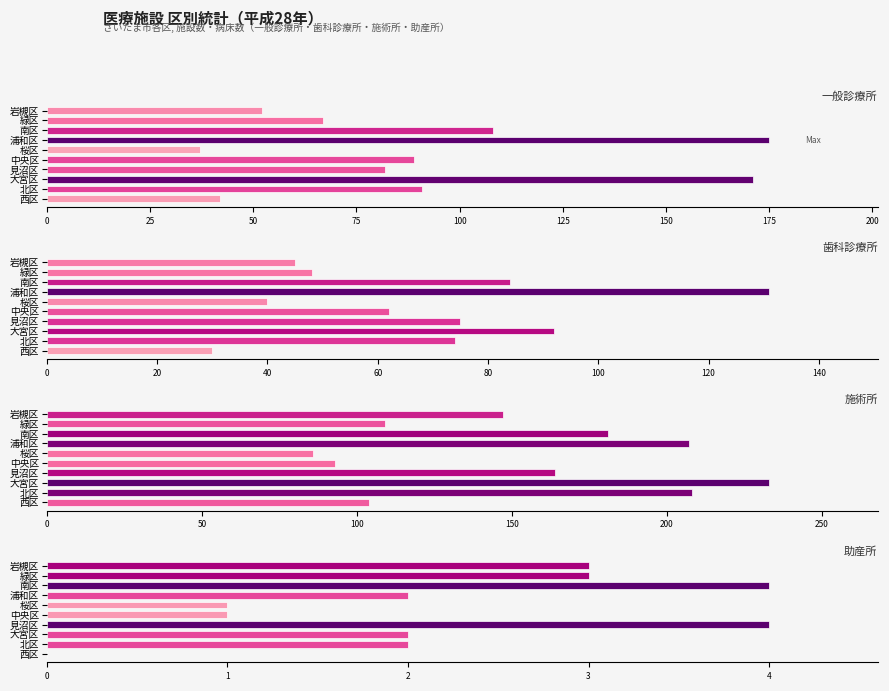

The value of 歯科診療所 at 大宮区 is 52. True or false?

False